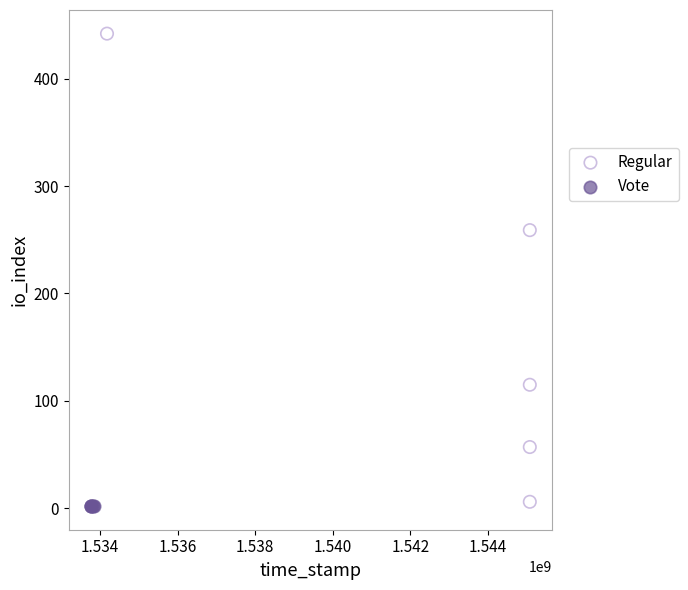

Which series contains the highest Y value?

Regular